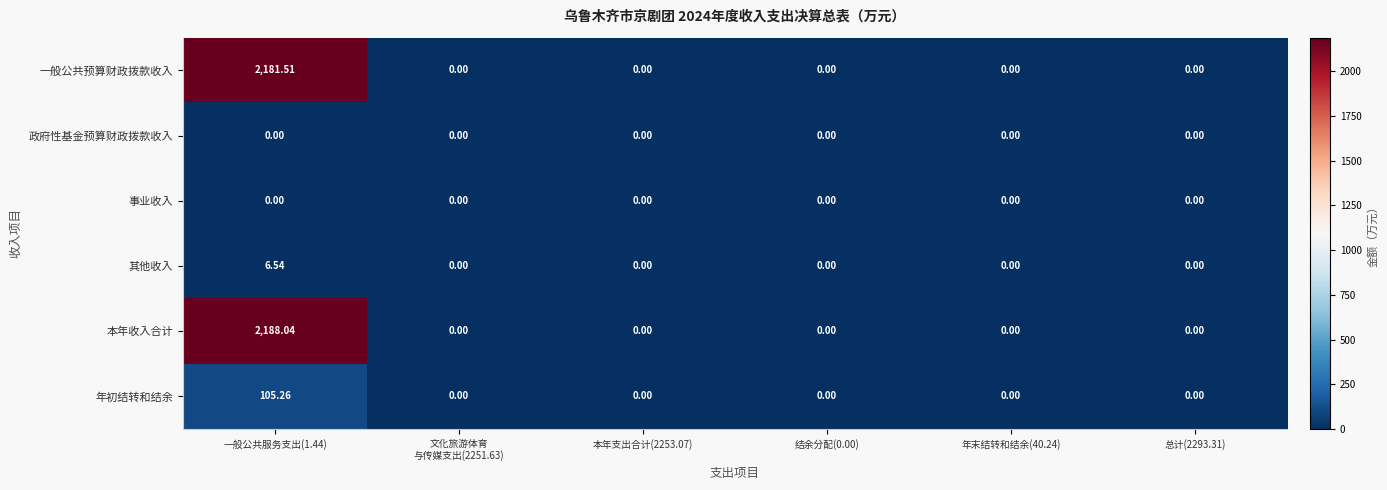

Is the value of 本年收入合计 at 年末结转和结余(40.24) greater than the value of 一般公共预算财政拨款收入 at 一般公共服务支出(1.44)?

No